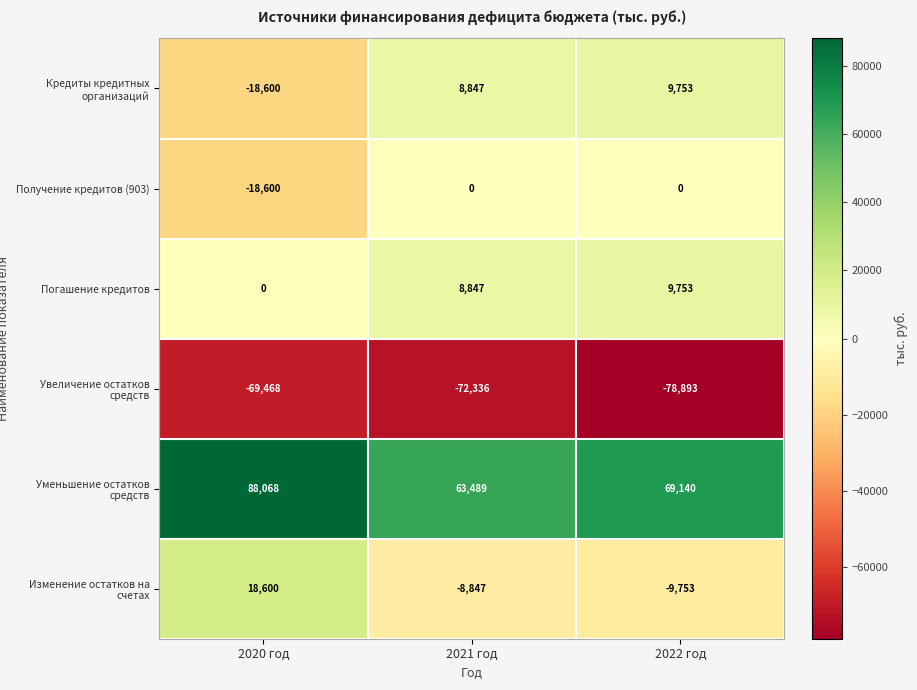

What is the greatest value displayed?

88068